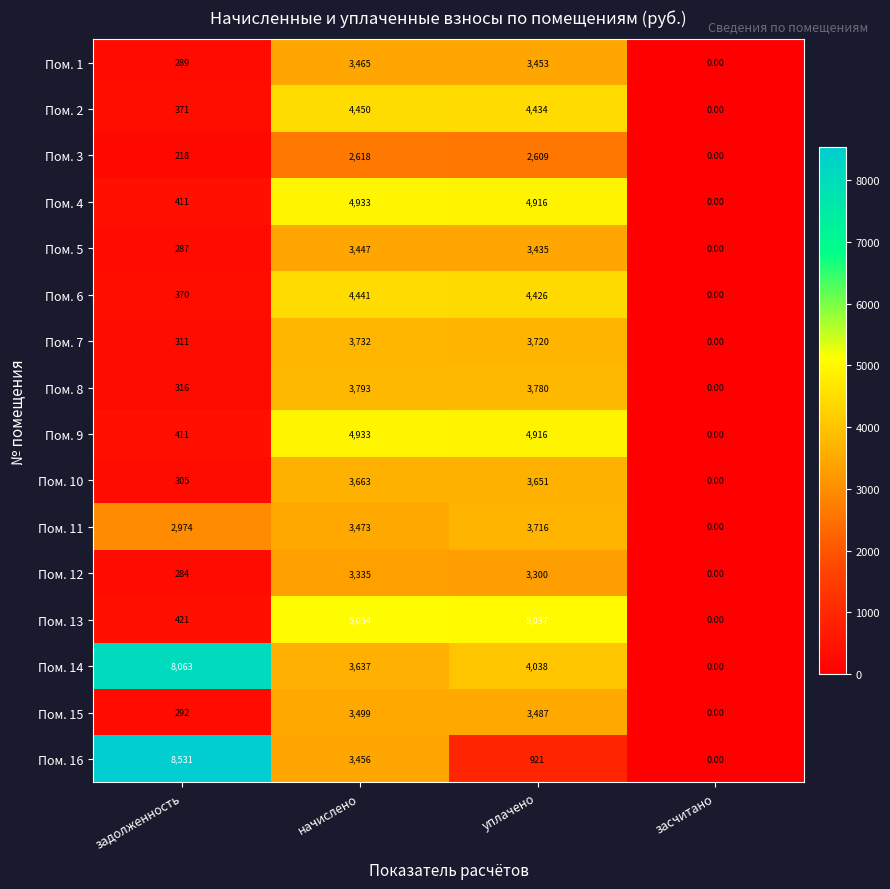

What is the difference between the highest and lowest values at уплачено?

4116